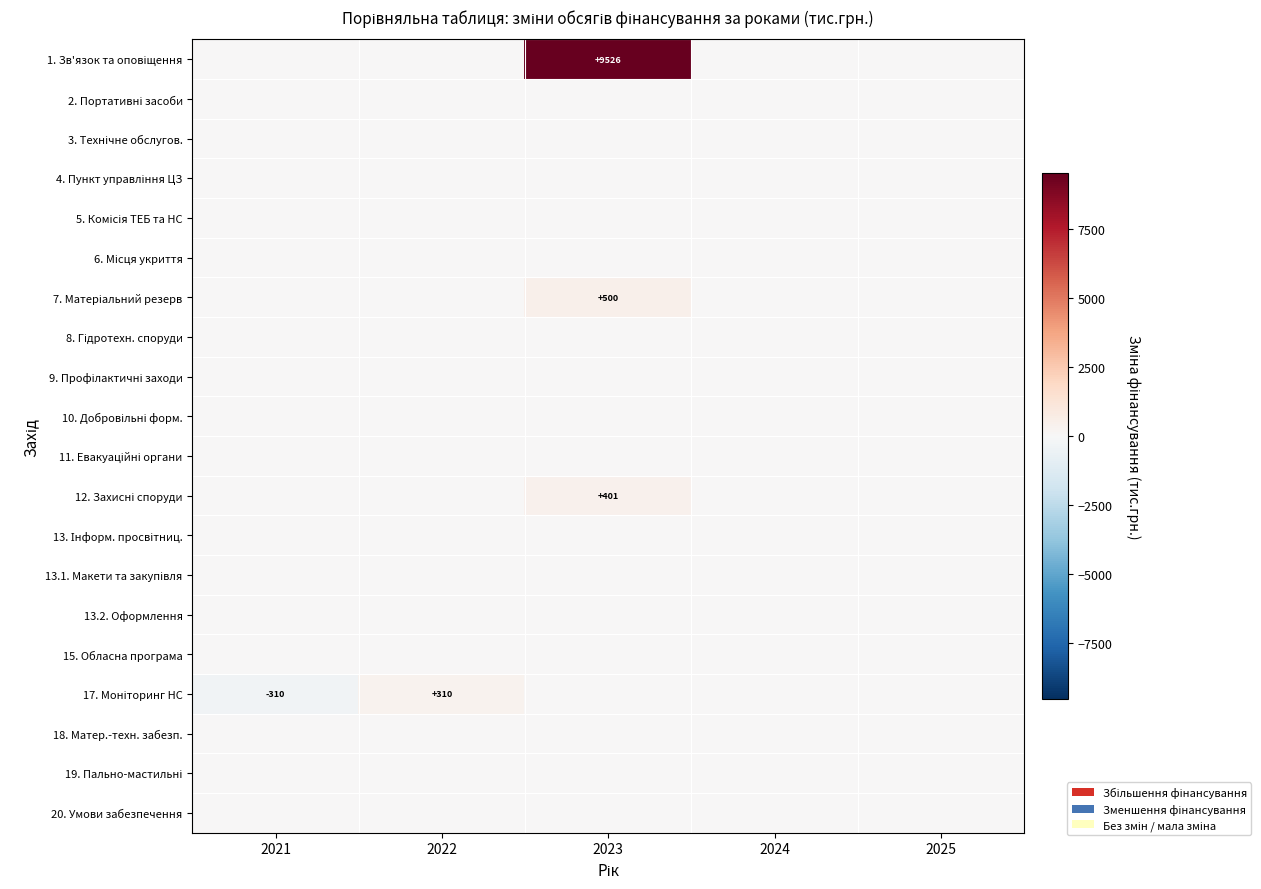

Which category has the highest value in the 15. Обласна програма series?

2021